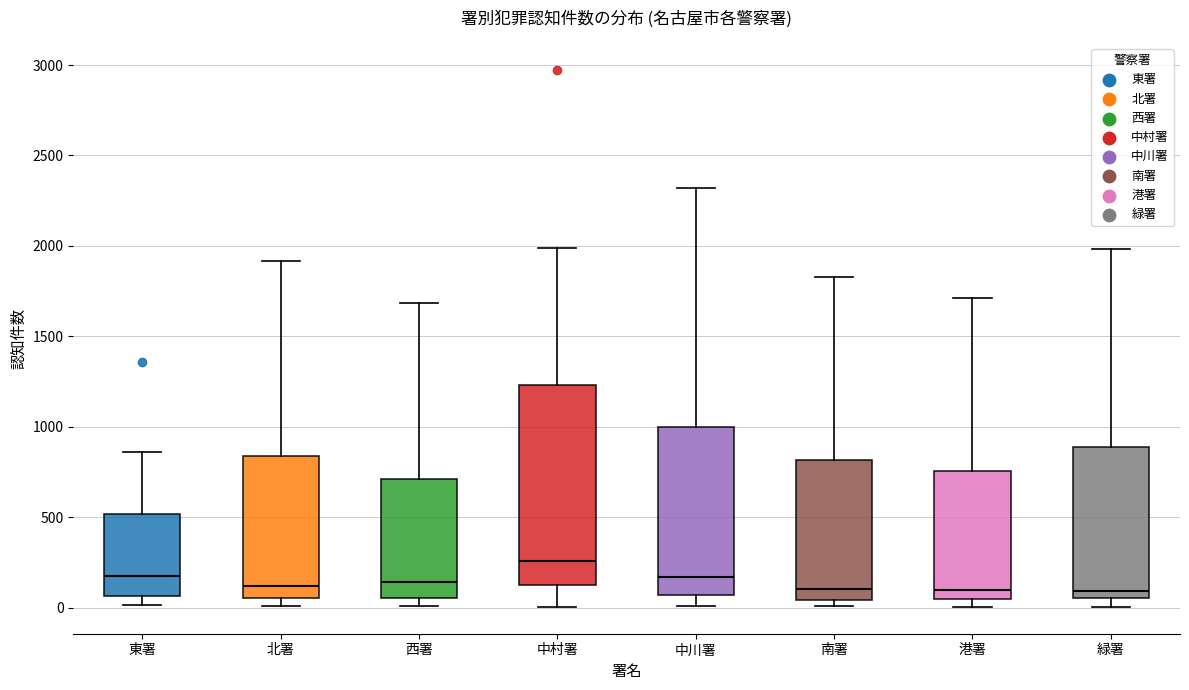

Which box is the tallest, from its lower edge to its upper edge?

中村署